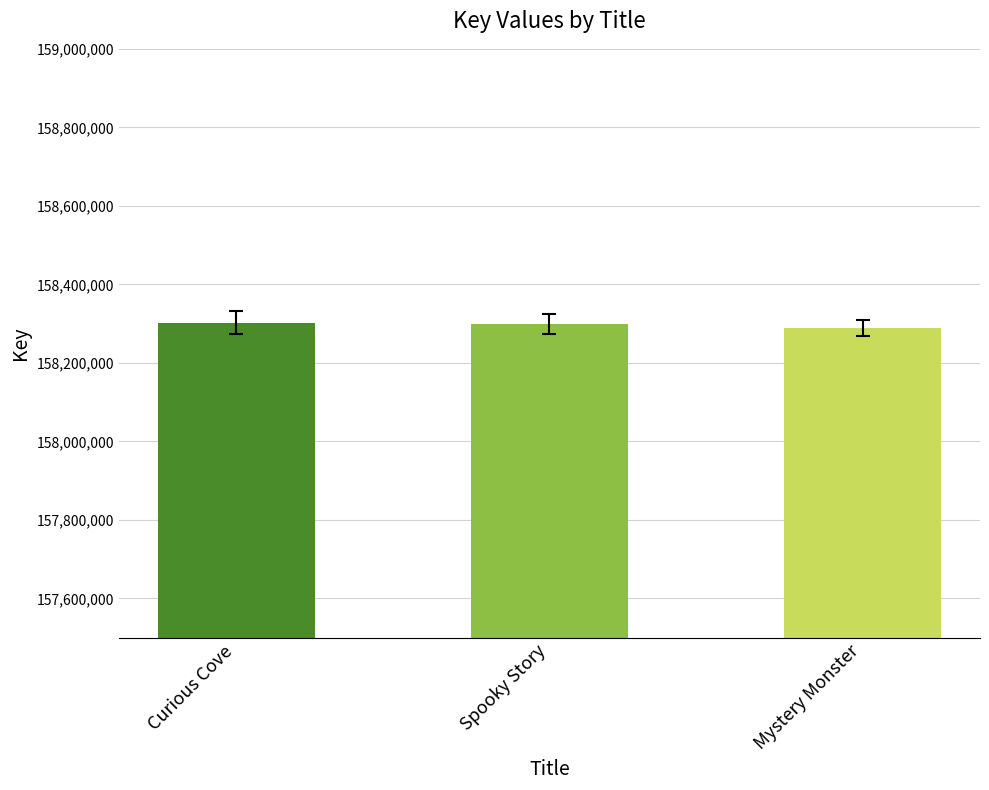

What is the value of the 3rd bar from the left?

158289466